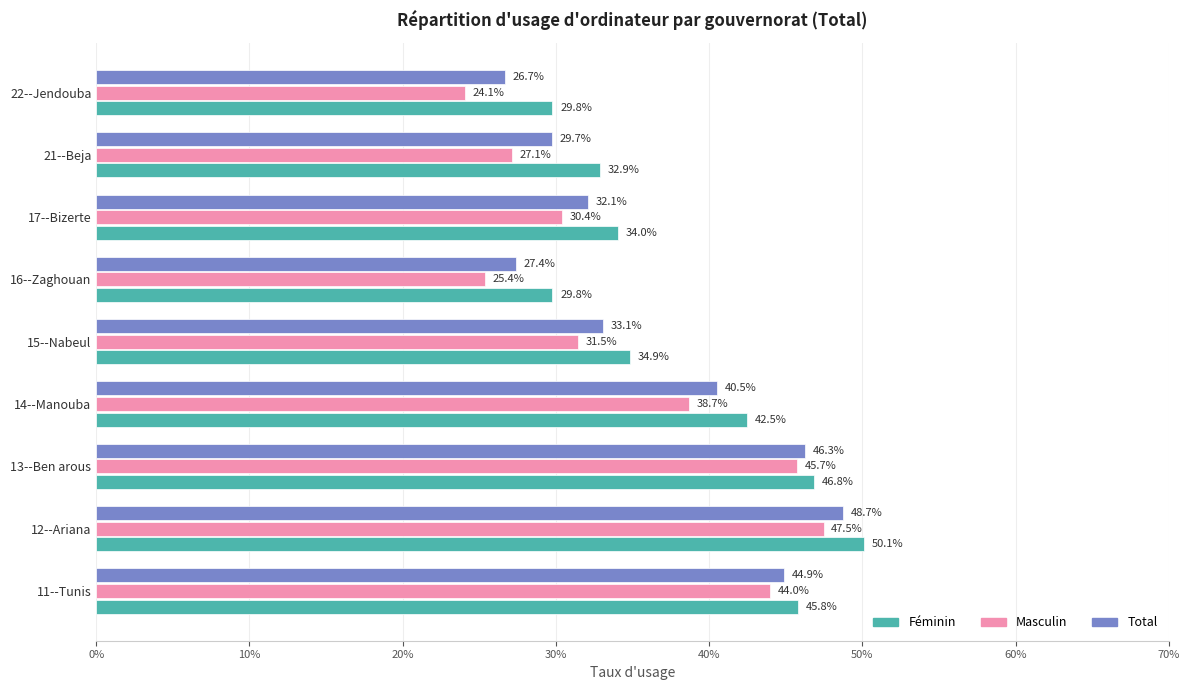

What is the sum of the Masculin values at 21--Beja and 22--Jendouba?

51.2